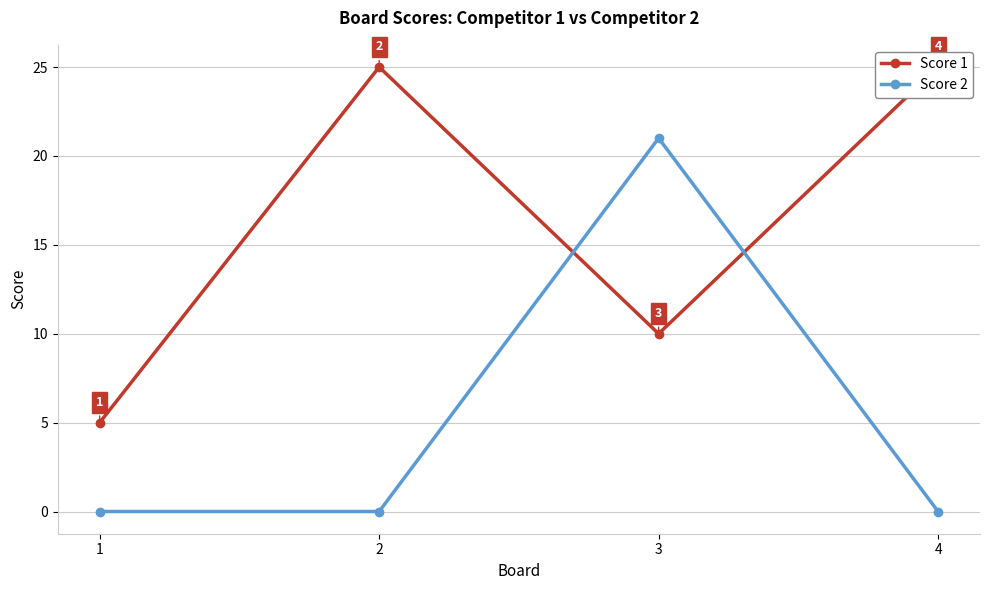

What is the sum of the Score 2 values at 4 and 3?

21